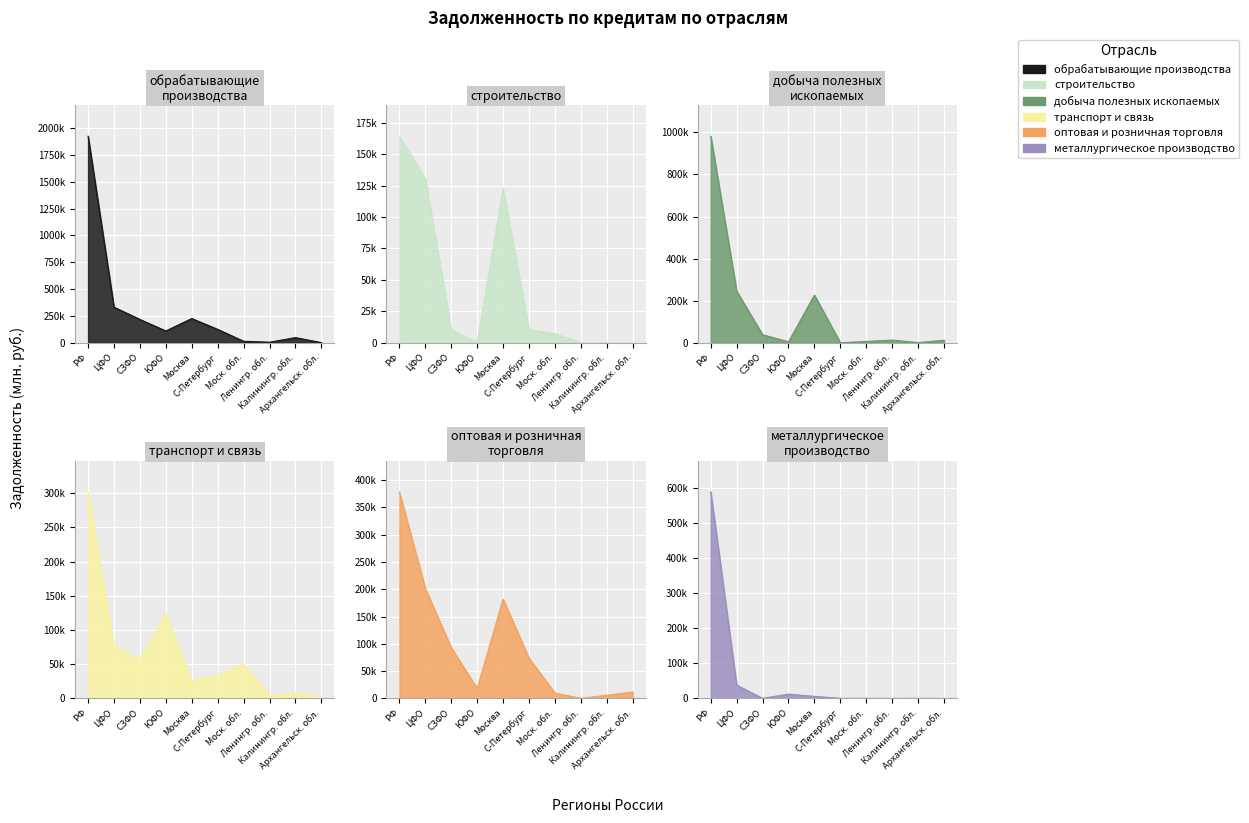

True or false: оптовая и розничная торговля has a value of 9943 at Моск. обл..

True